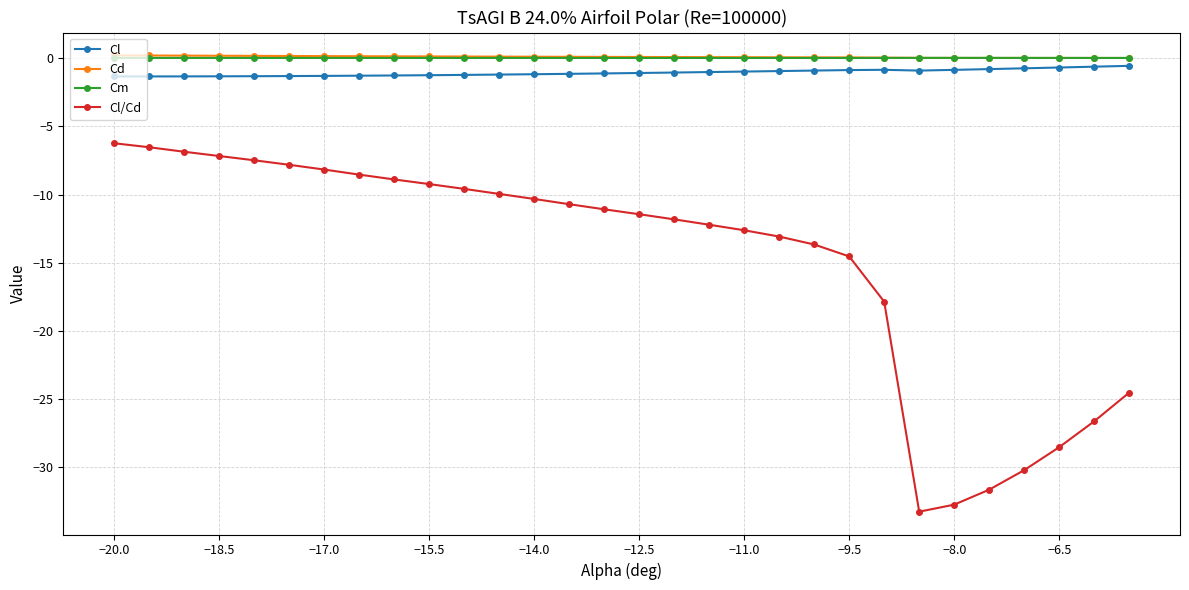

Which series has the largest range (max minus min)?

Cl/Cd